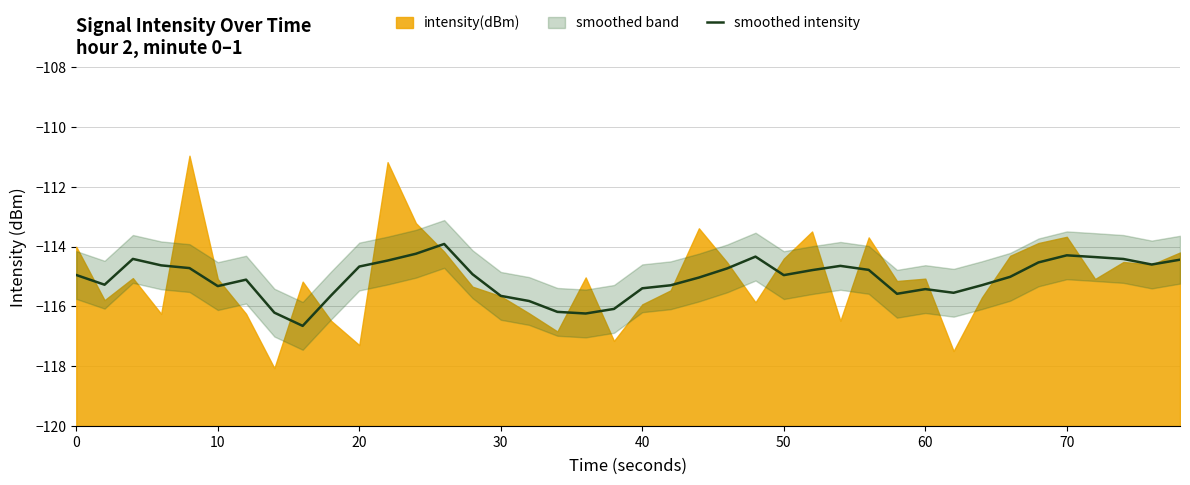

How many categories are shown in the chart?

40